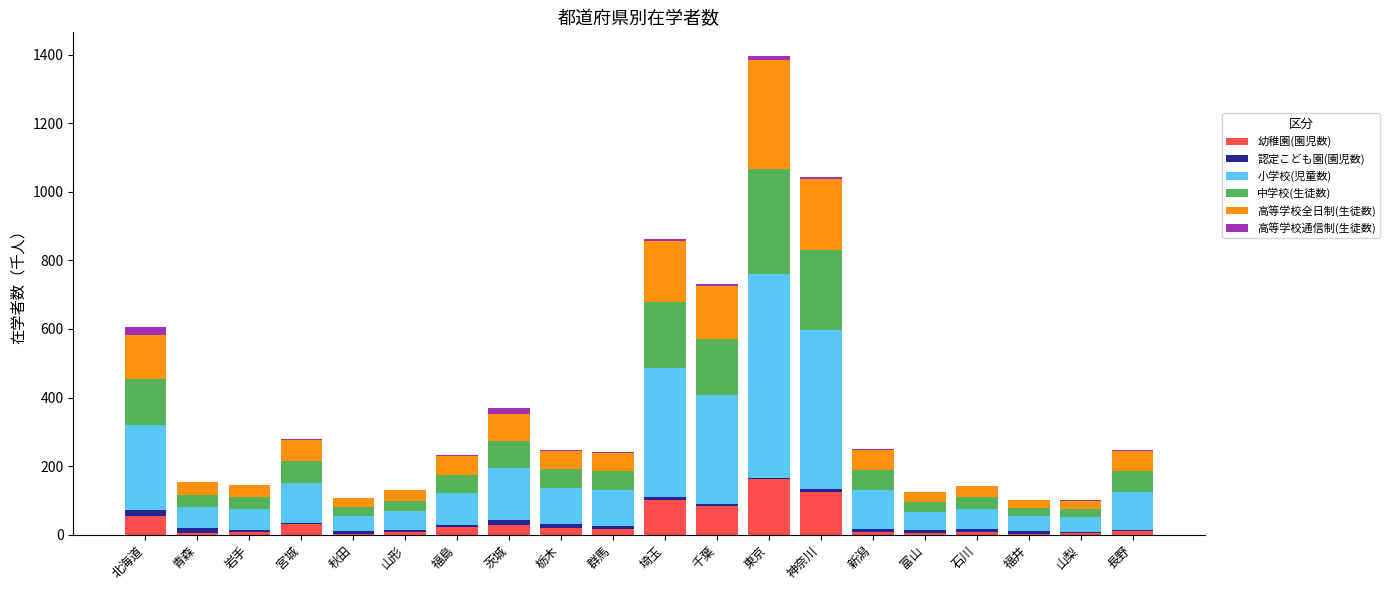

Are the bars horizontal?

No